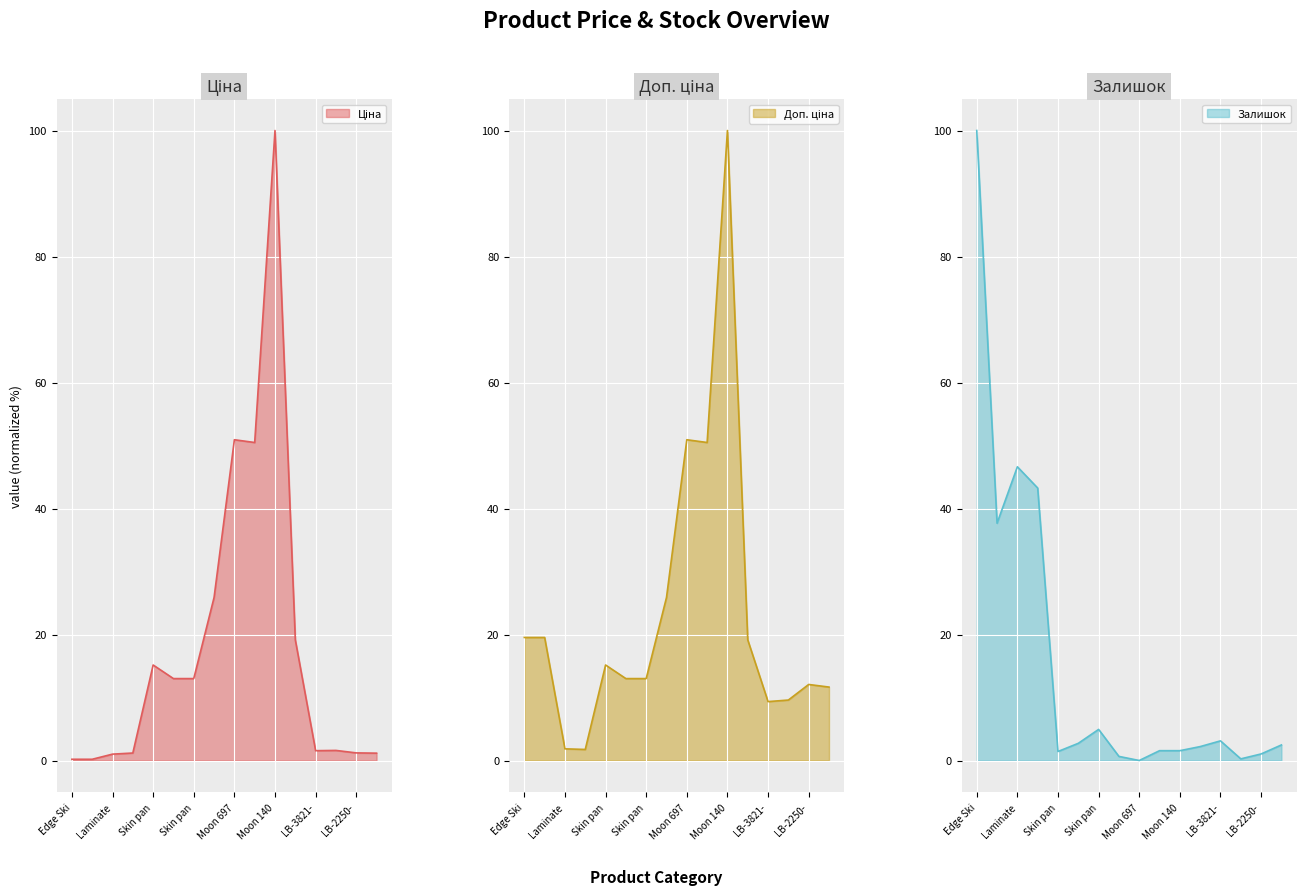

True or false: Доп. ціна and Ціна cross at least once.

False